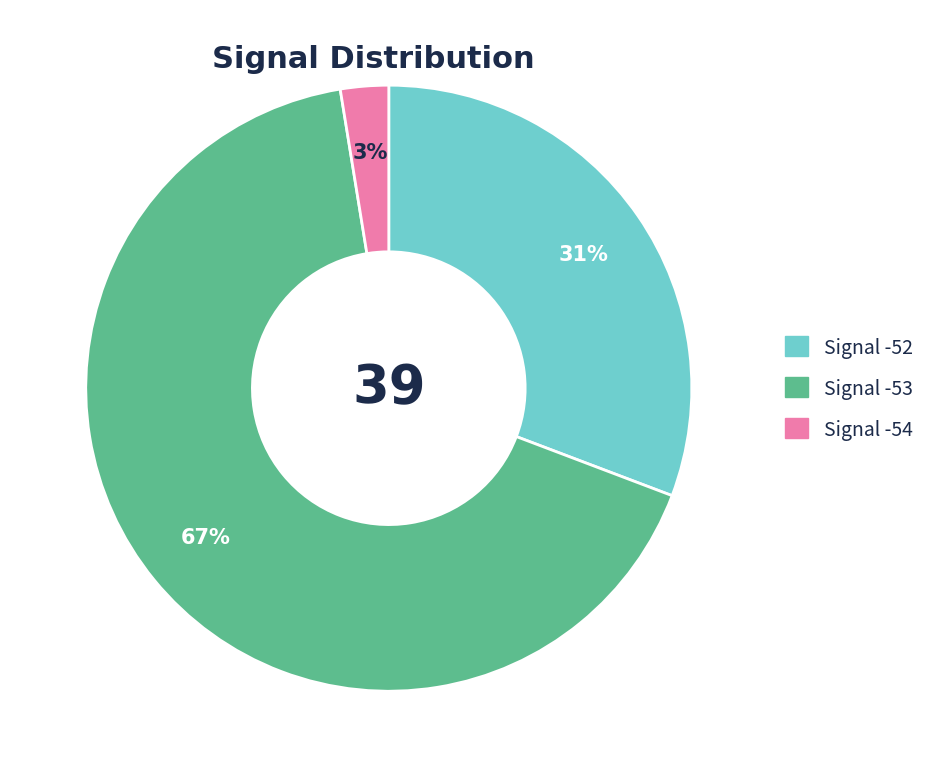

True or false: Signal -54 accounts for 3% of the total.

True